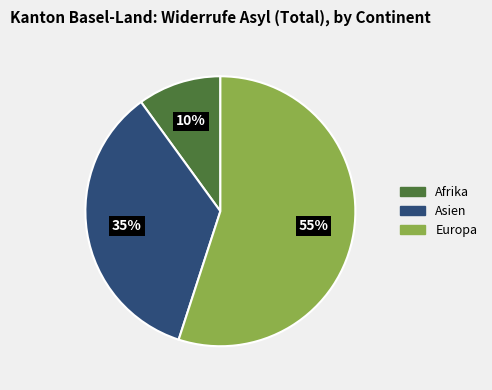

What is the ratio of the value at Europa to the value at Afrika?

5.5